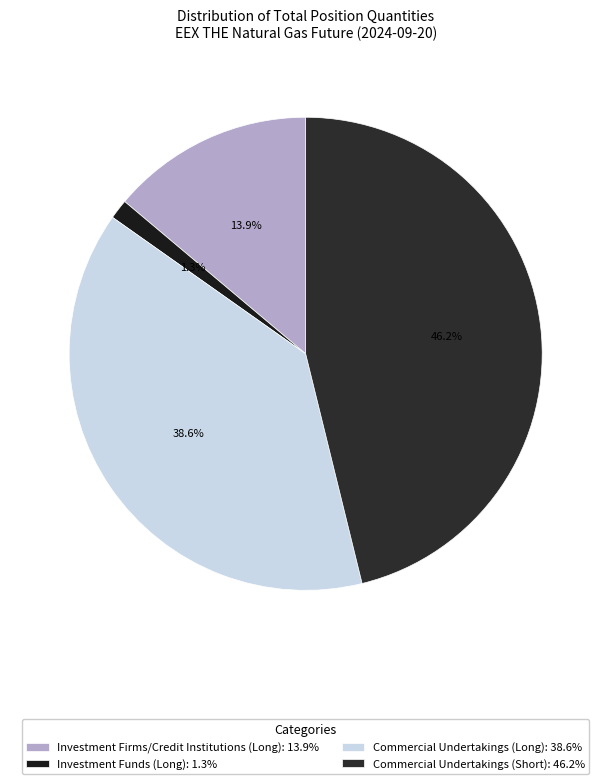

The Commercial Undertakings (Long) slice represents 32% of the pie. True or false?

False